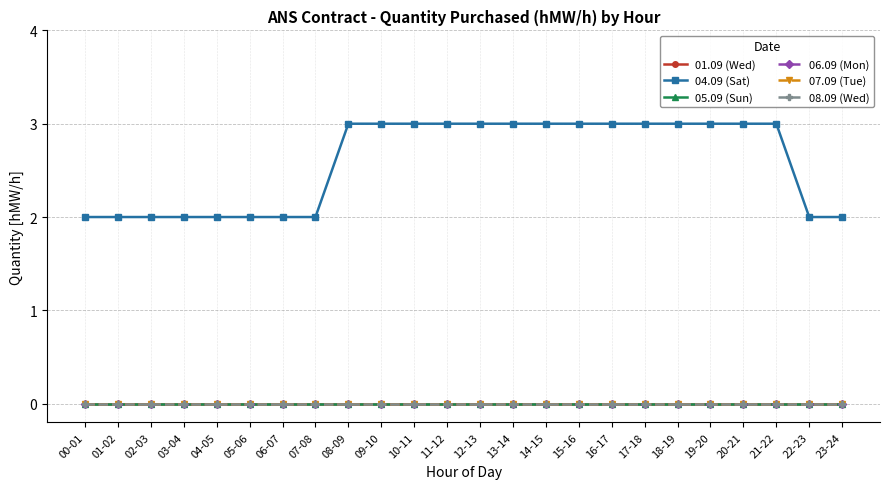

What position from the right is 03-04?

21